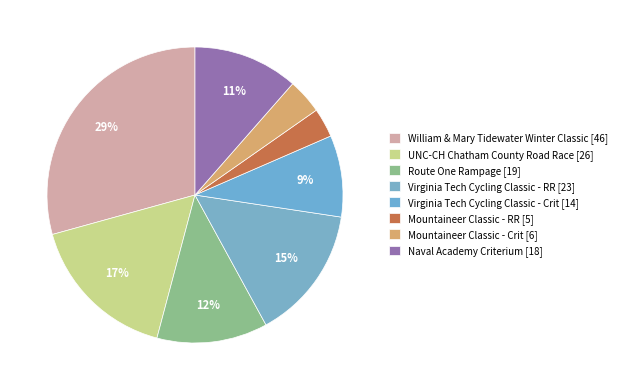

What is the largest slice in the pie chart?

William & Mary Tidewater Winter Classic